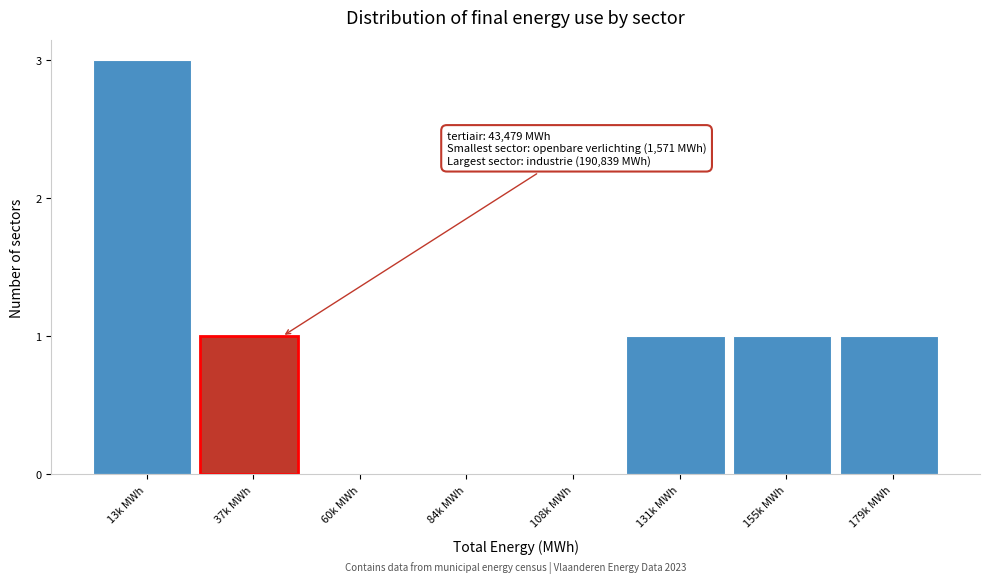

Reading left to right, list all the values displayed in this chart.

13k MWh=3	37k MWh=1	60k MWh=0	84k MWh=0	108k MWh=0	131k MWh=1	155k MWh=1	179k MWh=1